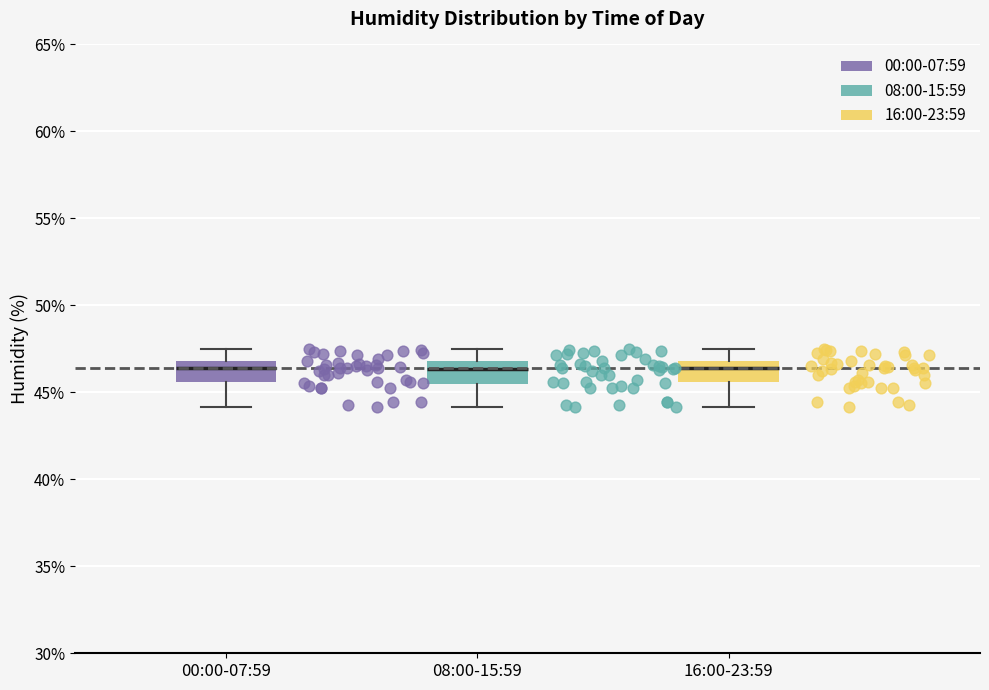

Reading left to right, read every box against the y-axis: the position of its median line, the range the box covers, and the ends of its whiskers. The values are not printed on the chart, so give them approximately, as read against the axis.

00:00-07:59: median 46.5, box 45.5 to 47.0, whiskers 44.0 to 47.5
08:00-15:59: median 46.5, box 45.5 to 47.0, whiskers 44.0 to 47.5
16:00-23:59: median 46.5, box 45.5 to 47.0, whiskers 44.0 to 47.5